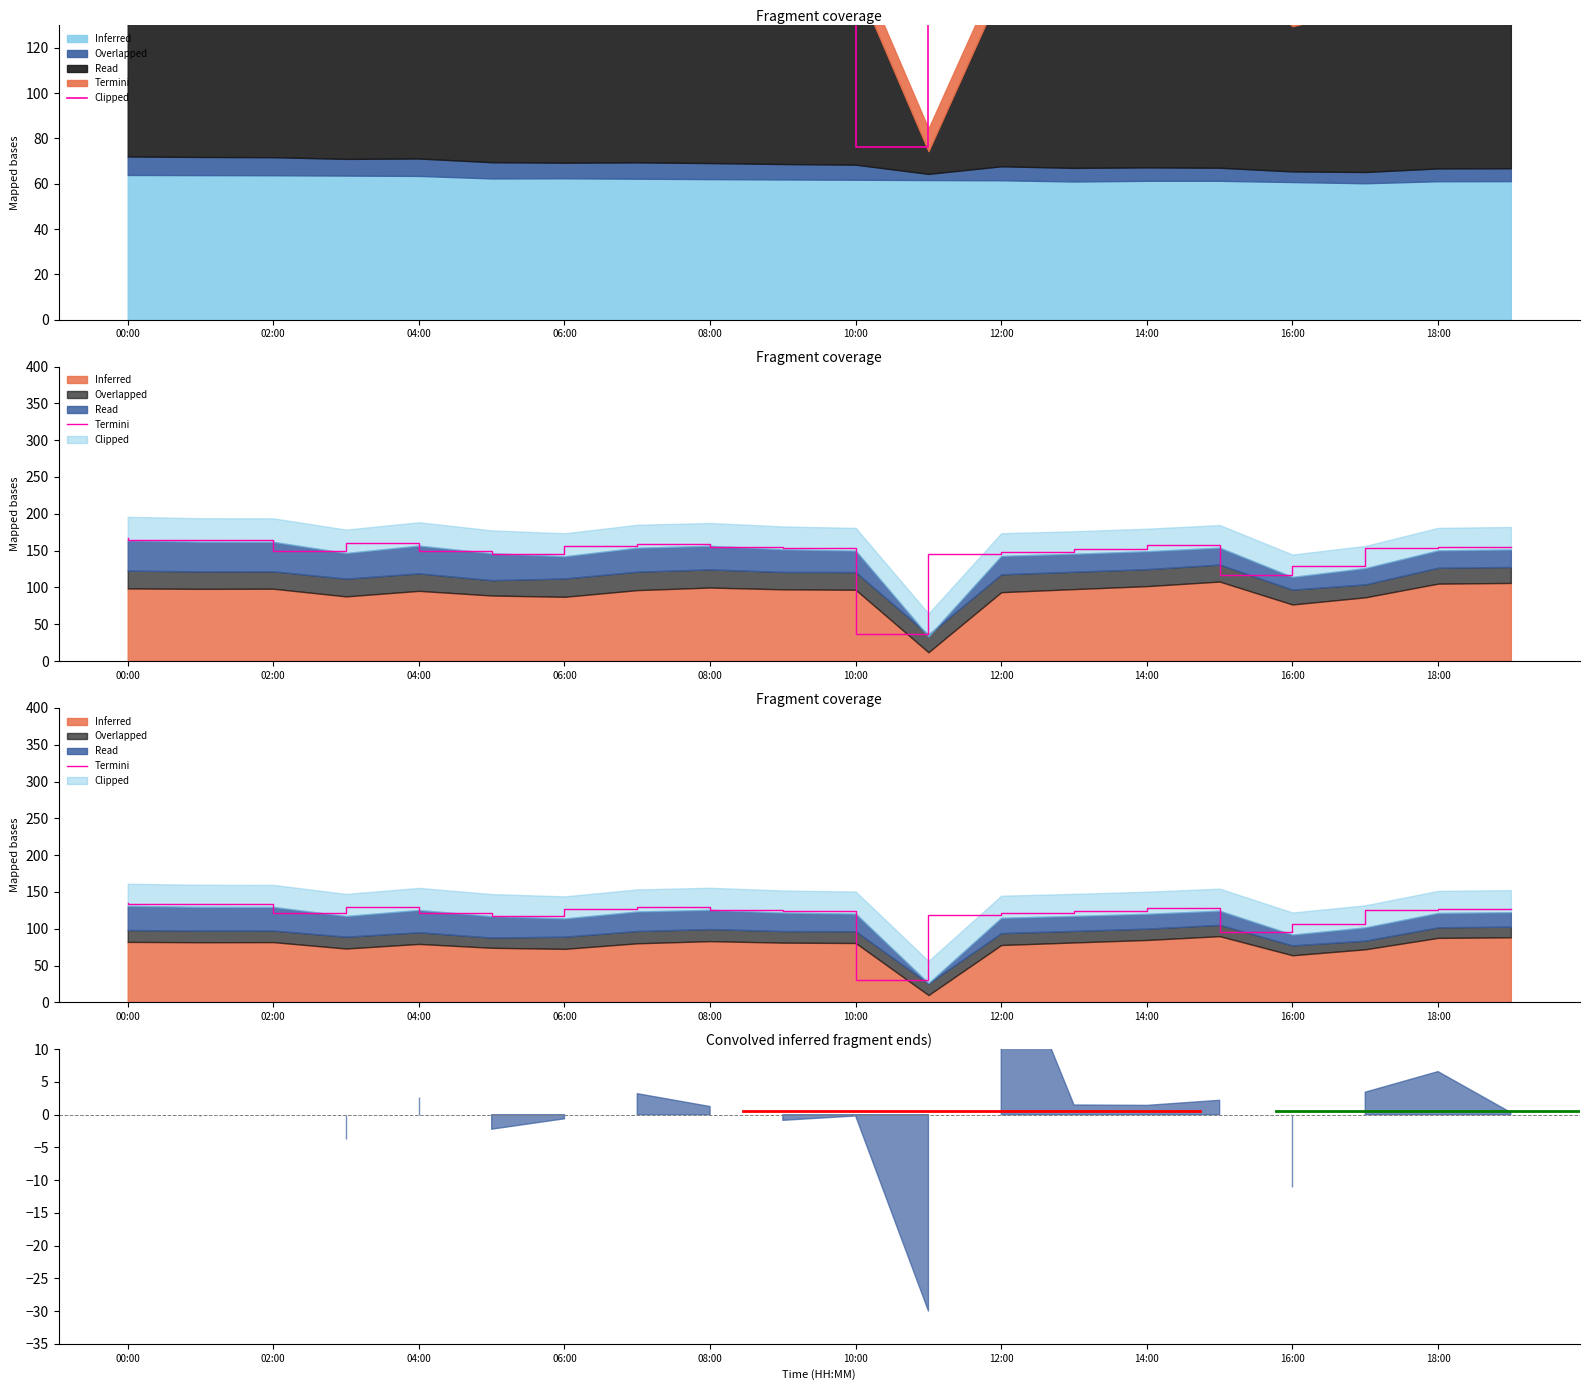

Which has a higher value, 14:00 or 06:00?

14:00